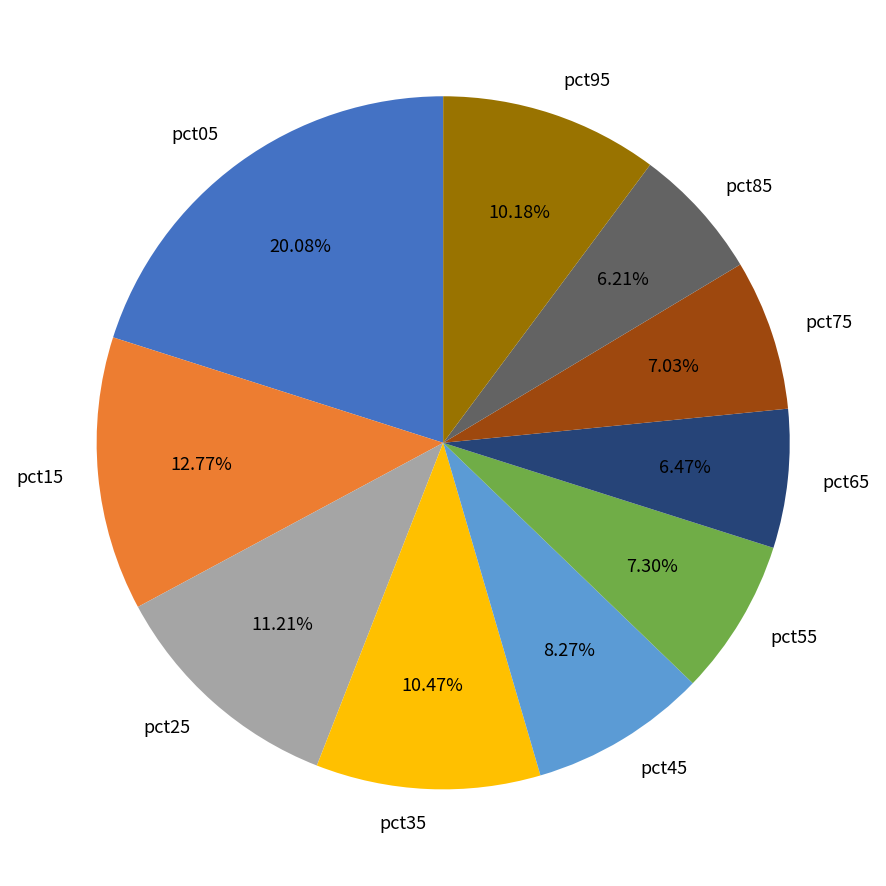

To the nearest percent, what is the difference between the pct65 and pct25 slice percentages?

5%